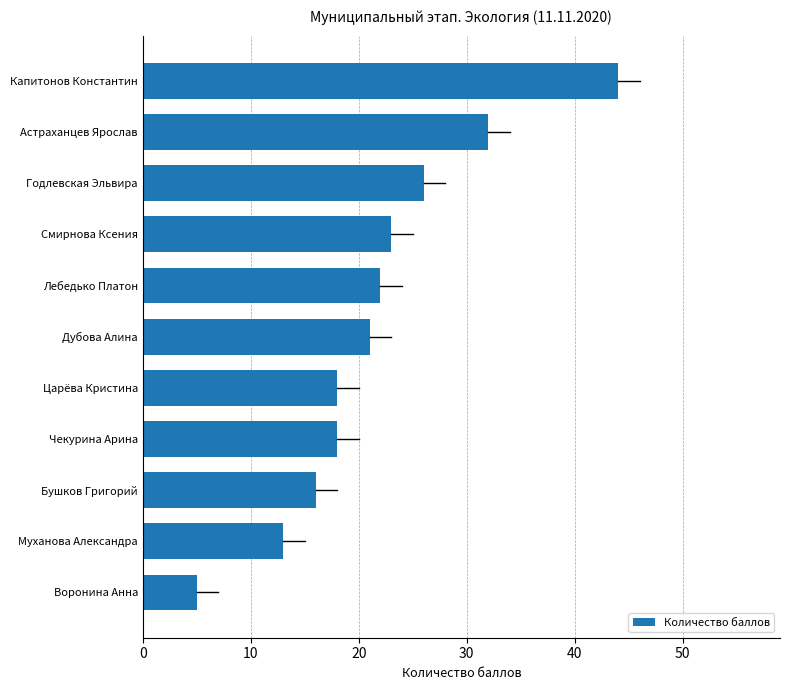

What is the average value?

22